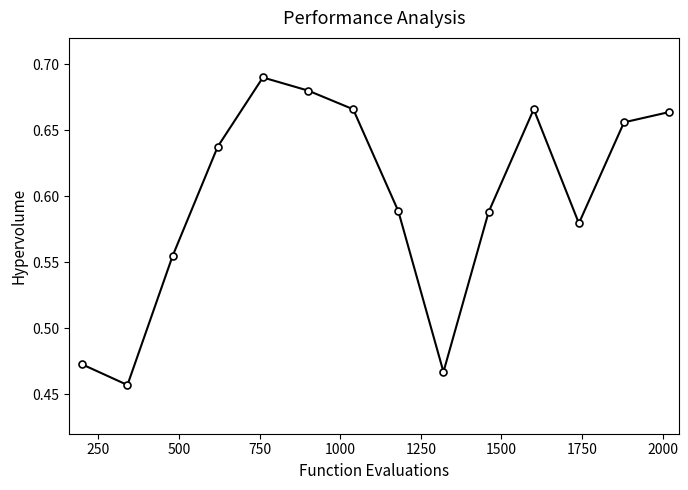

What is the sum of all values?

8.4